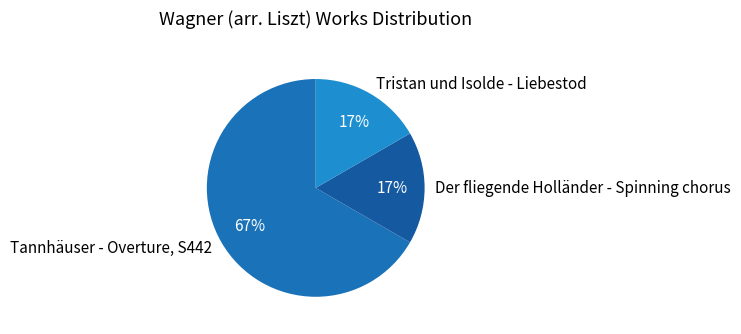

Which category has the biggest portion of the pie?

Tannhäuser - Overture, S442